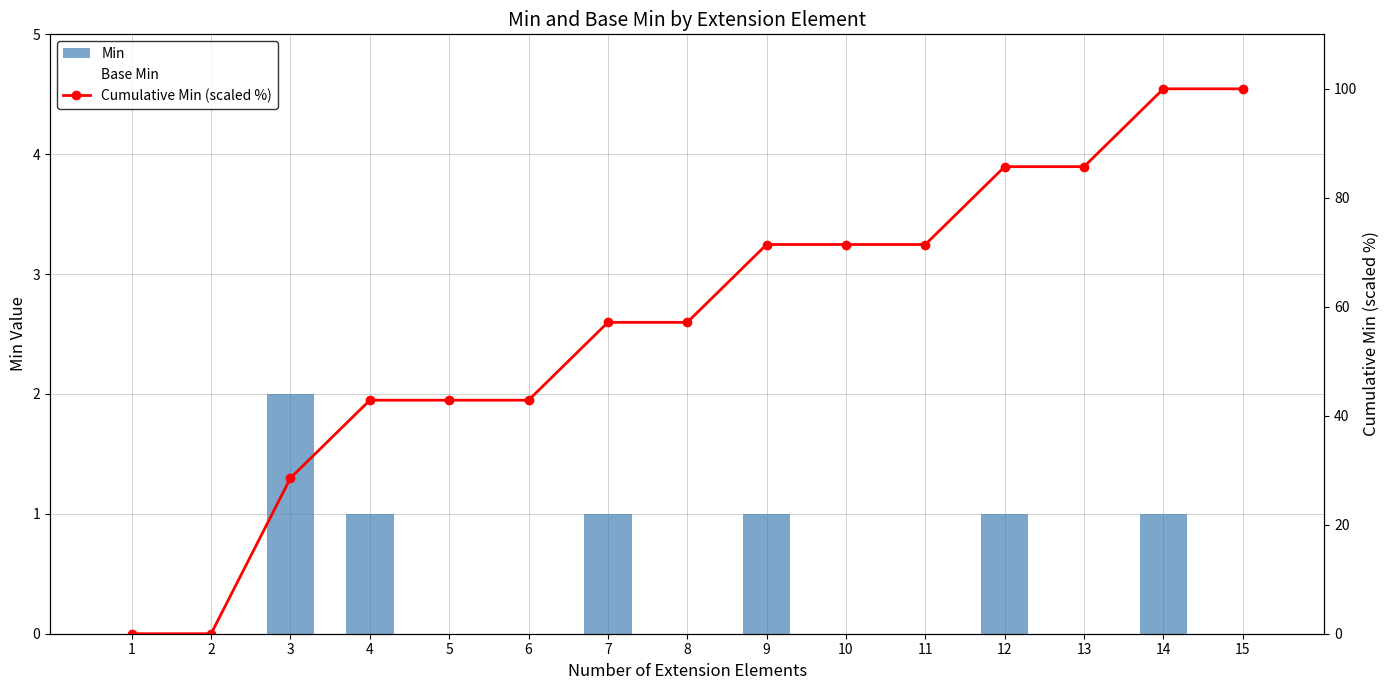

At which label does Base Min reach its peak?

7